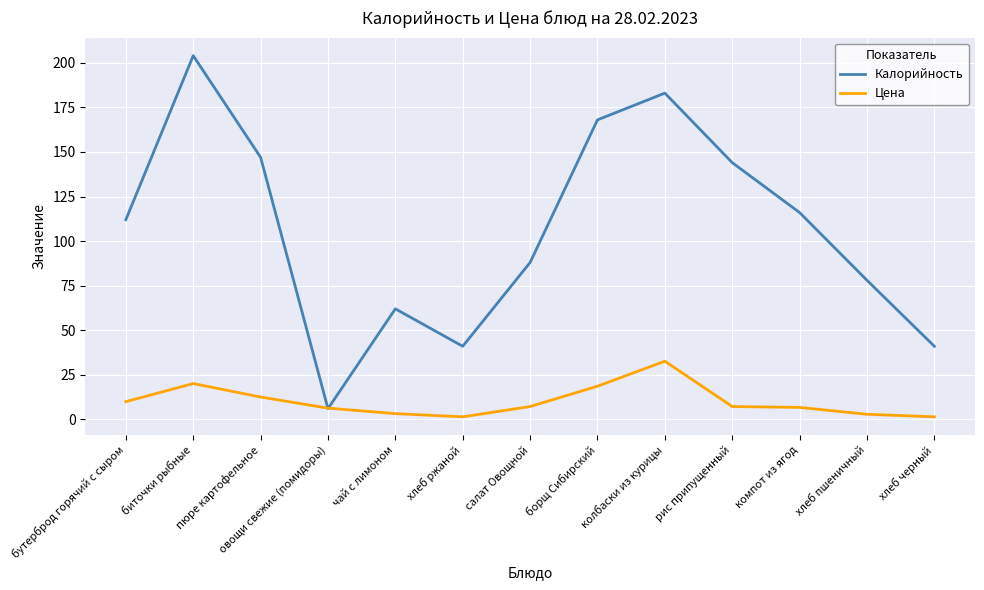

At which category is the sum across all series the highest?

биточки рыбные